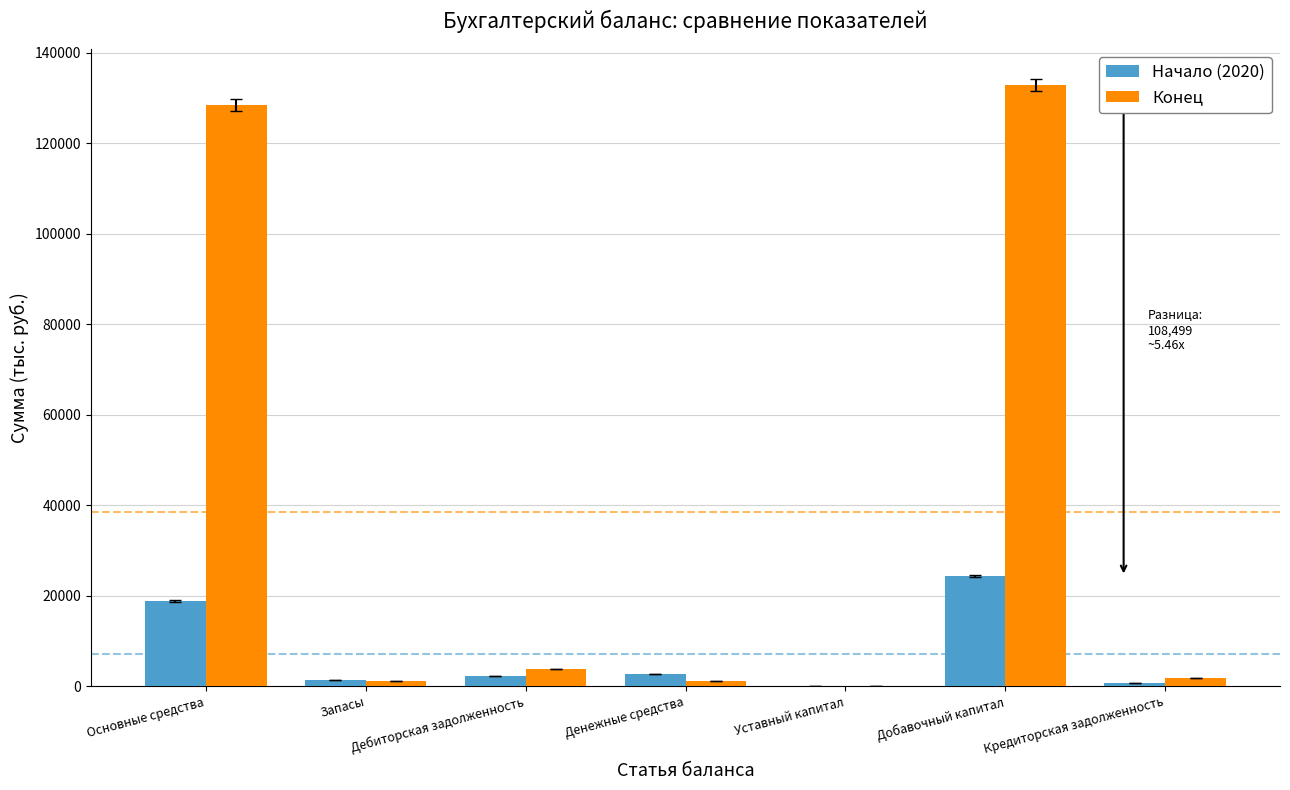

Is the value of Начало (2020) at Добавочный капитал greater than the value of Конец at Запасы?

Yes